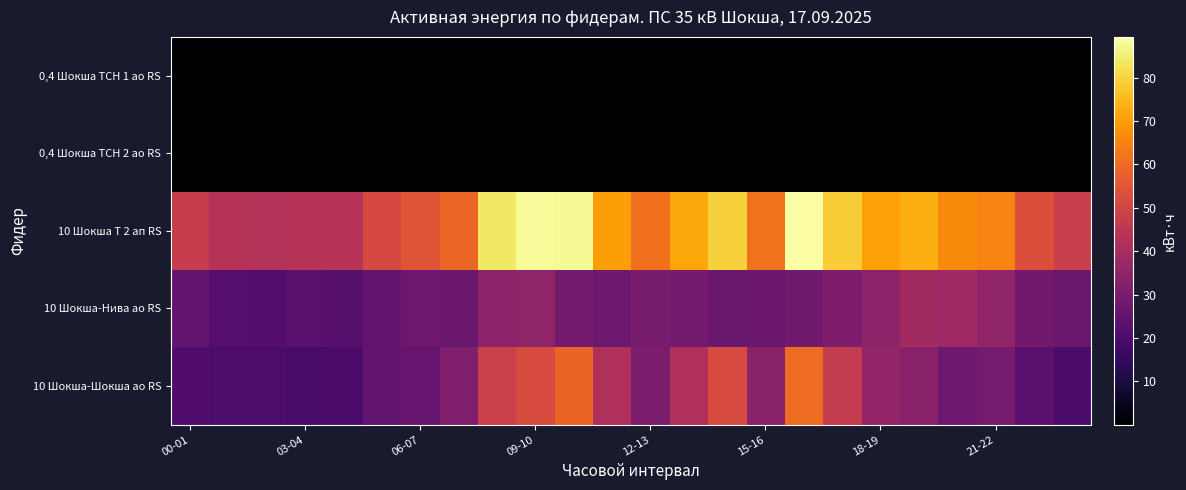

Reading right to left, transcribe all the data shown in this chart.

0,4 Шокша ТСН 1 ао RS: 0.2	0.2	0.2	0.2	0.2	0.2	0.2	0.2	0.2	0.2	0.2	0.2	0.2	0.2	0.2	0.2	0.2	0.2	0.2	0.2	0.2	0.2	0.2	0.2
0,4 Шокша ТСН 2 ао RS: 0.0	0.0	0.0	0.0	0.0	0.0	0.0	0.0	0.0	0.0	0.0	0.0	0.0	0.0	0.0	0.0	0.0	0.0	0.0	0.0	0.0	0.0	0.0	0.0
10 Шокша Т 2 ап RS: 47.6	52.8	65.2	66.4	73.2	70.8	78.6	89.4	61.8	79.4	71.6	61.2	70.4	88.0	88.2	83.8	59.2	54.8	51.4	44.0	43.6	43.0	43.6	47.4
10 Шокша-Нива ао RS: 26.8	28.6	35.1	38.1	38.9	34.4	30.9	28.2	27.1	26.6	29.2	30.0	27.6	28.7	35.0	34.5	27.1	27.6	25.2	23.0	23.2	21.9	22.7	25.5
10 Шокша-Шокша ао RS: 19.6	23.1	29.4	27.4	33.4	35.6	46.5	60.2	33.7	51.8	41.6	30.4	41.7	58.4	52.3	48.4	31.3	26.2	25.5	19.8	19.5	20.0	20.0	21.0